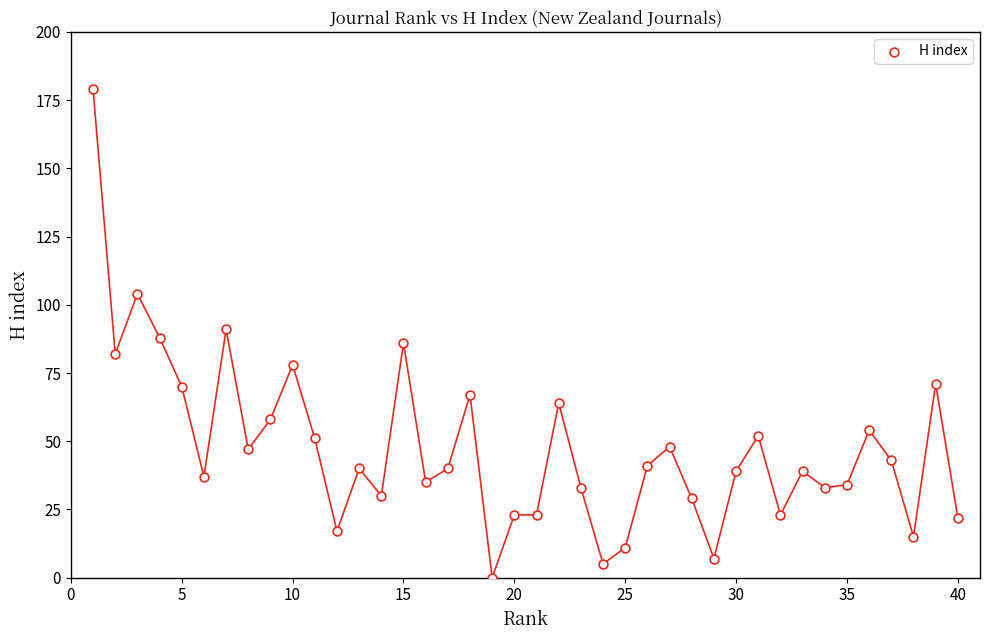

What is the range of Y values (max minus min)?

179